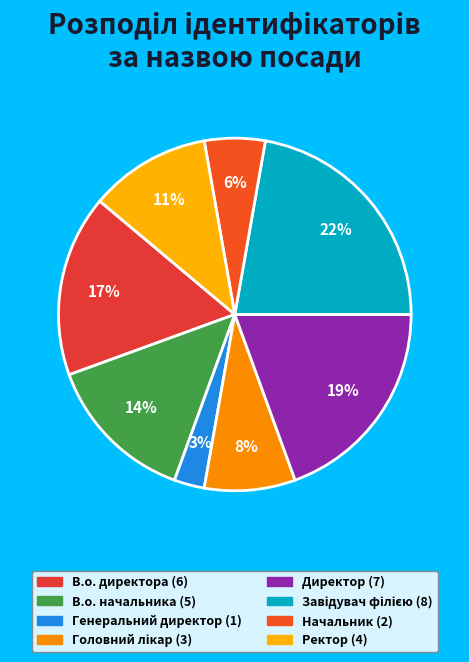

What is the change in value from Головний лікар to Директор?

+4